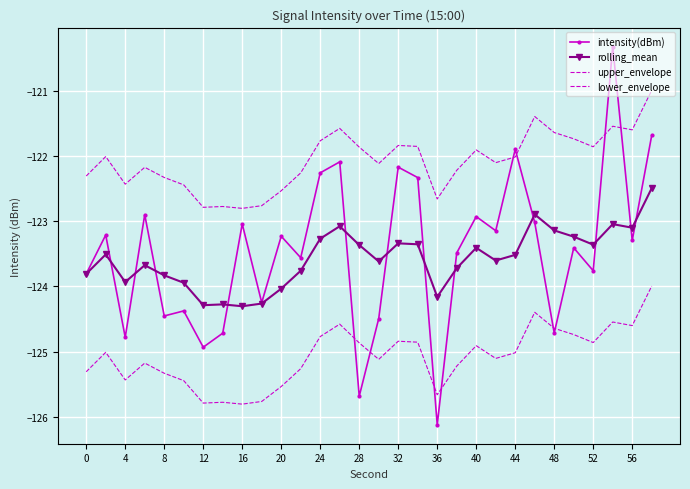

What is the difference between the maximum and minimum values in the intensity(dBm) series?

5.8